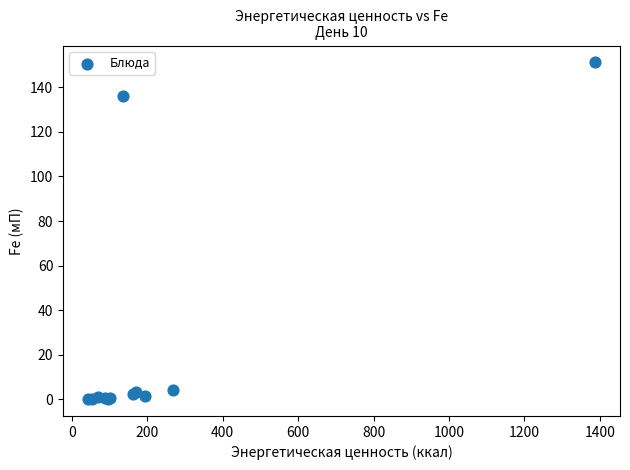

What Y value in the scatter plot is closest to 75?

136.0